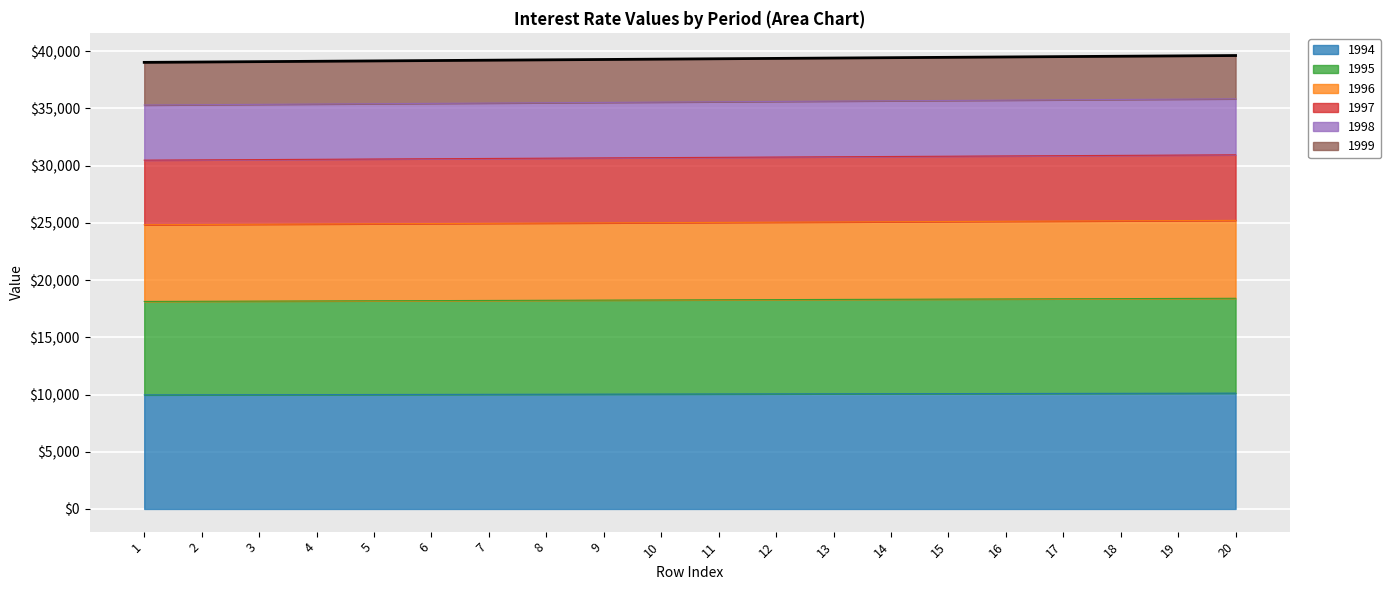

What is the change in value from 8 to 18?

+314.7